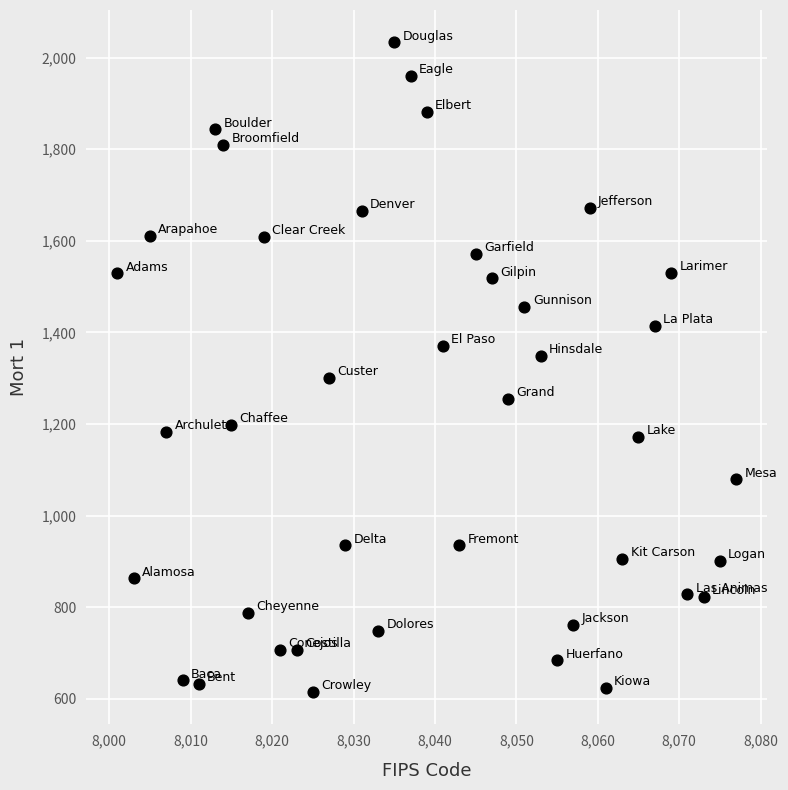

What is the range of Y values (max minus min)?

1418